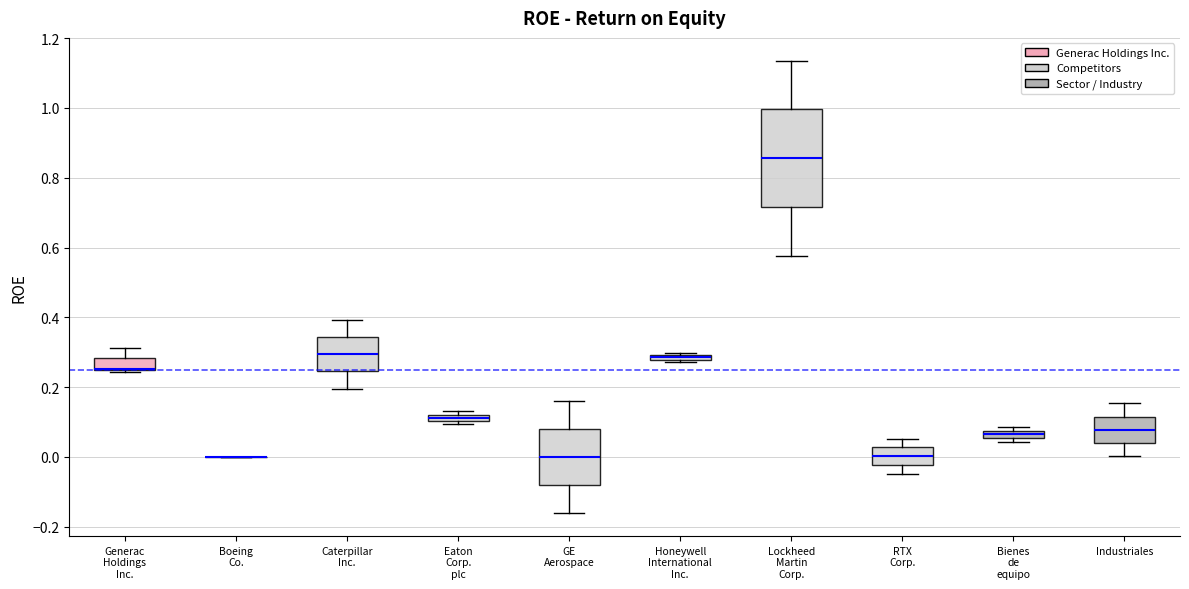

Comparing the boxes themselves (not the whiskers), which one is the tallest?

Lockheed Martin Corp.